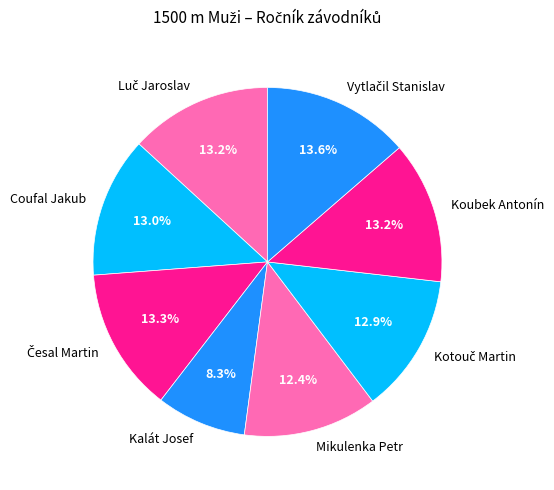

How much of the chart is everything except Kalát Josef?

91.7%